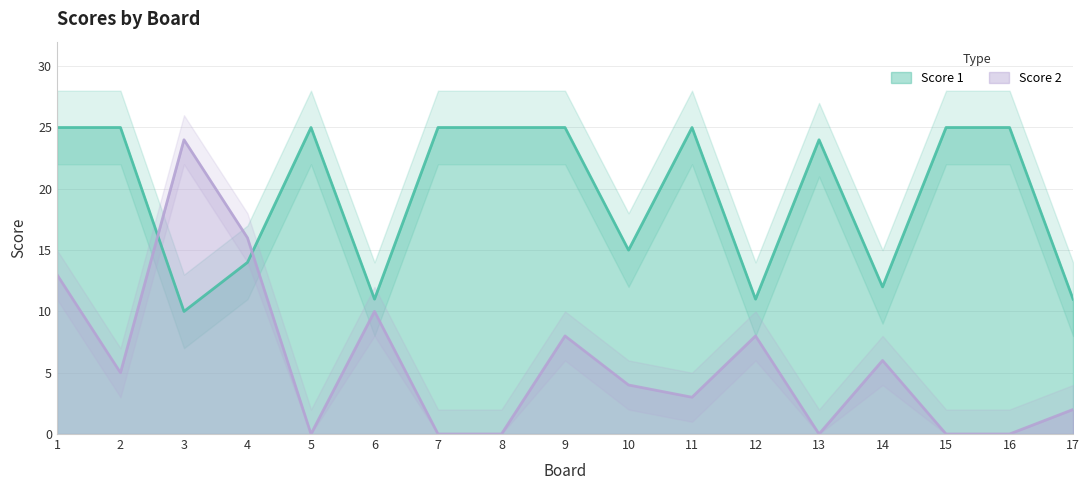

Which series changed the most between 3 and 9?

Score 2